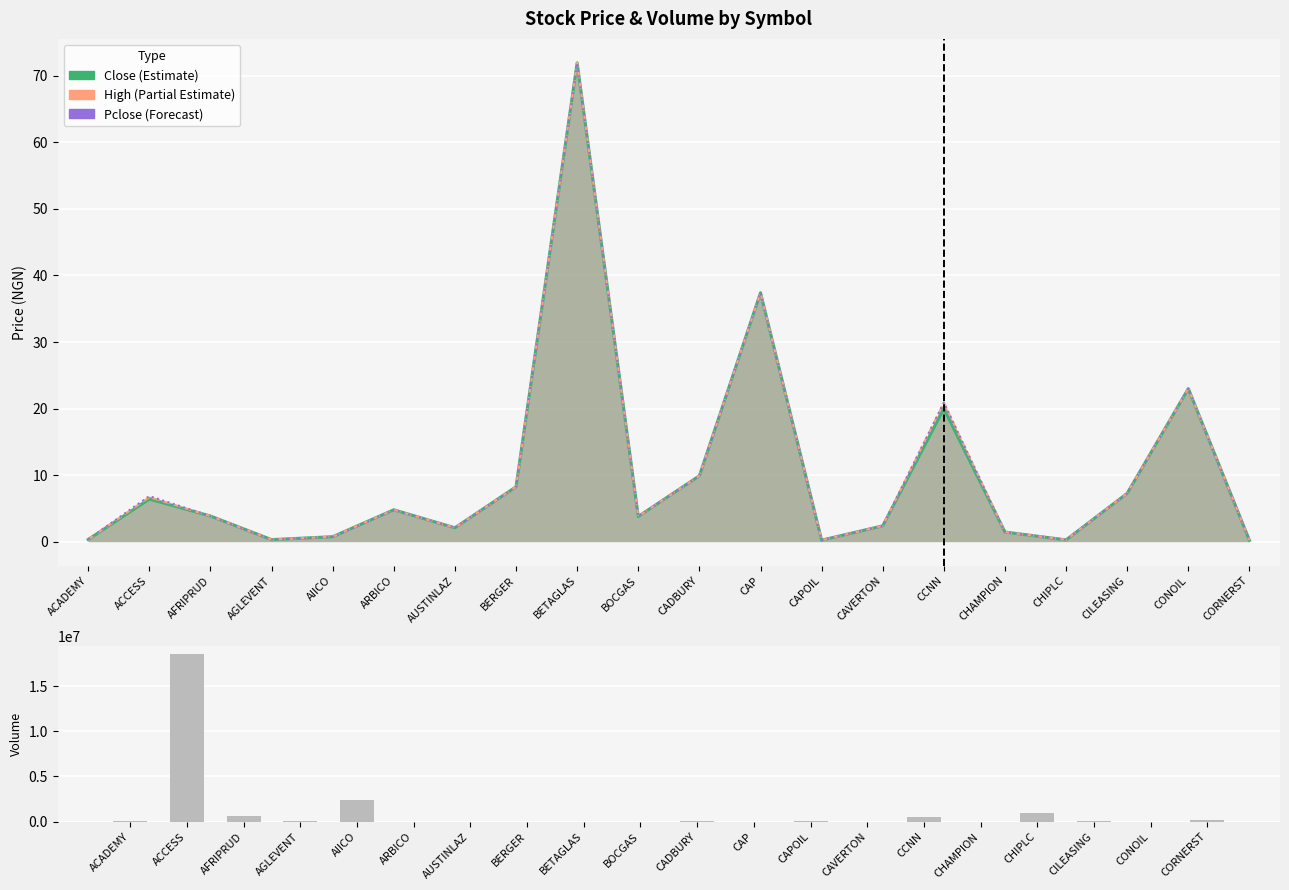

What position from the left is CADBURY?

11